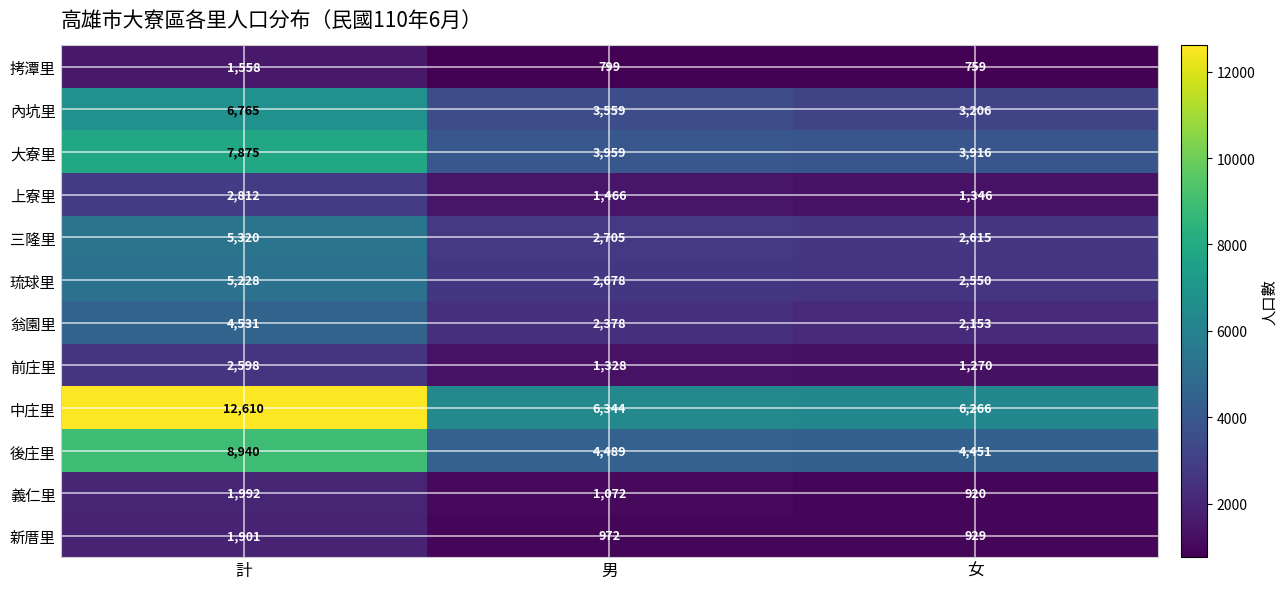

What is the difference between the highest and lowest values at 女?

5507